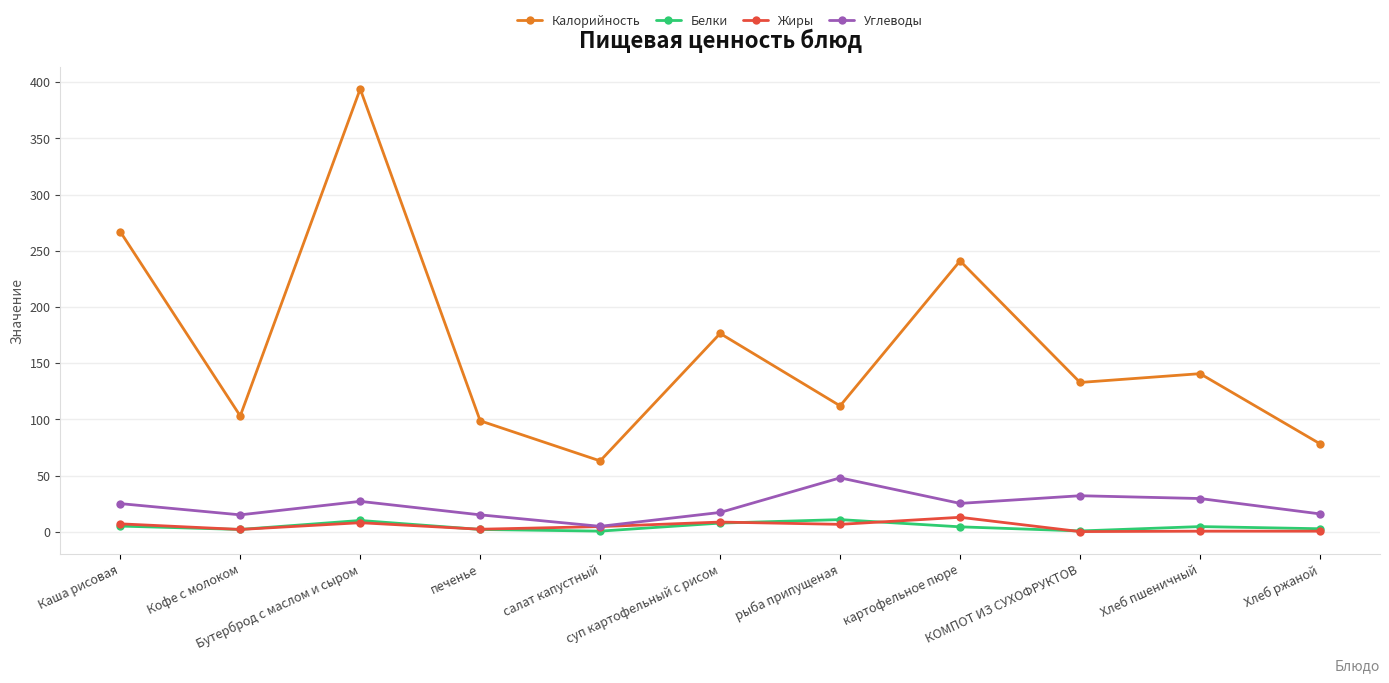

At which category is the sum across all series the highest?

Бутерброд с маслом и сыром